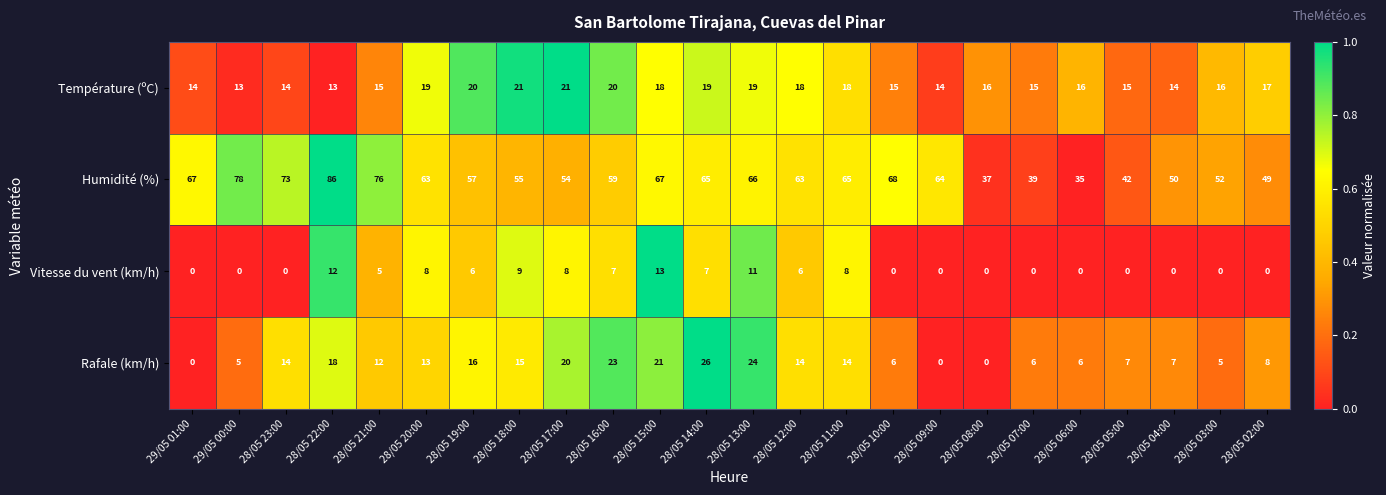

List the series in order of their peak value, highest first.

Humidité (%), Rafale (km/h), Température (ºC), Vitesse du vent (km/h)